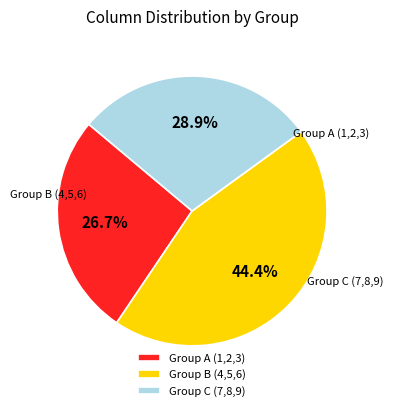

How many slices are in this pie chart?

3